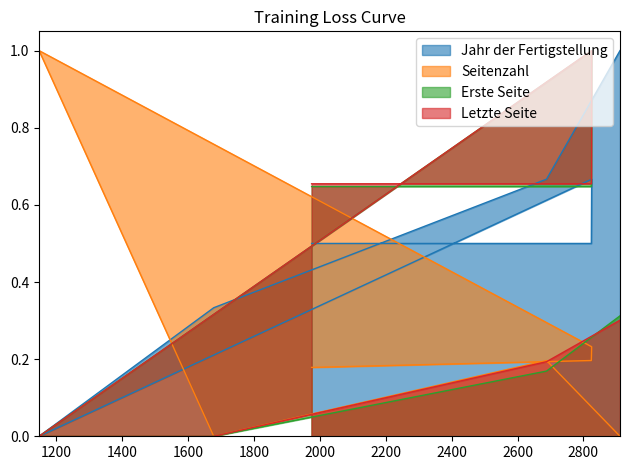

Is it true that Jahr der Fertigstellung equals 0.2 at 1975?

False